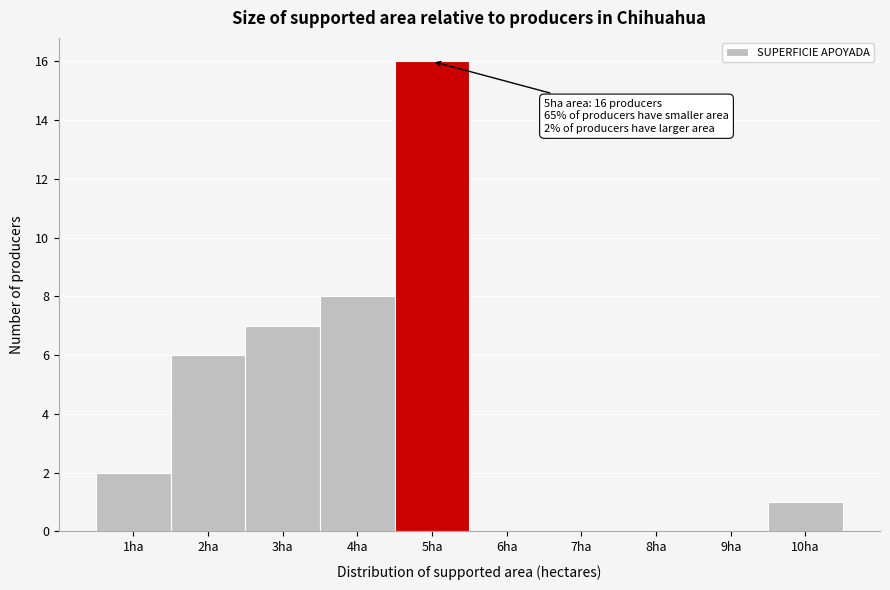

Which range on the x-axis has the tallest bar?

4.5 to 5.5